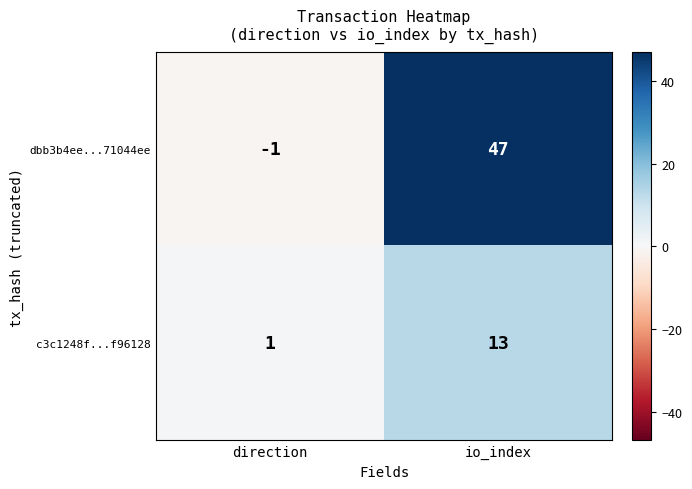

The value of dbb3b4ee...71044ee at io_index is 13. True or false?

False